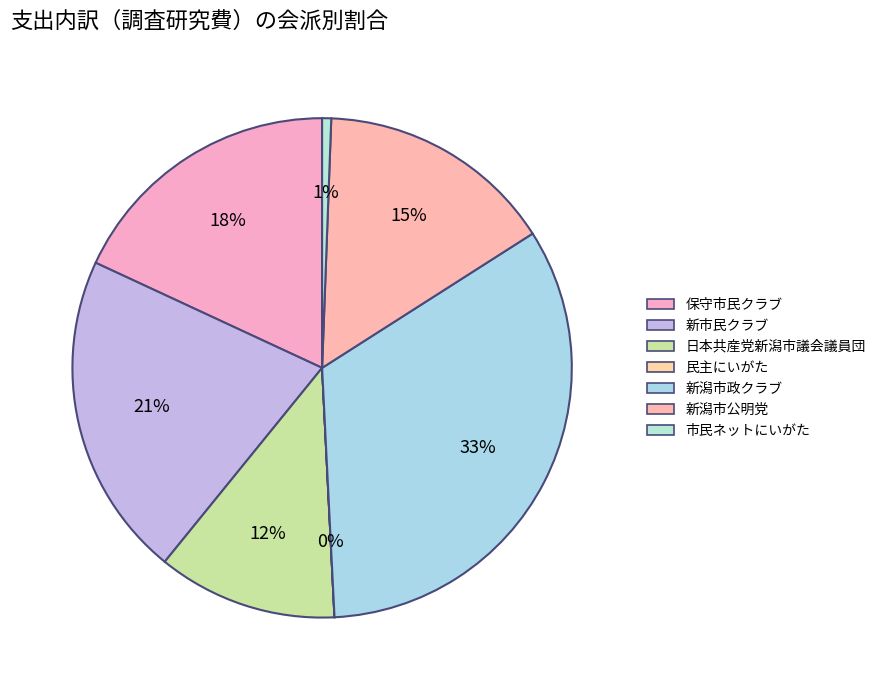

To the nearest percent, what percentage of the pie is 新潟市政クラブ?

33%